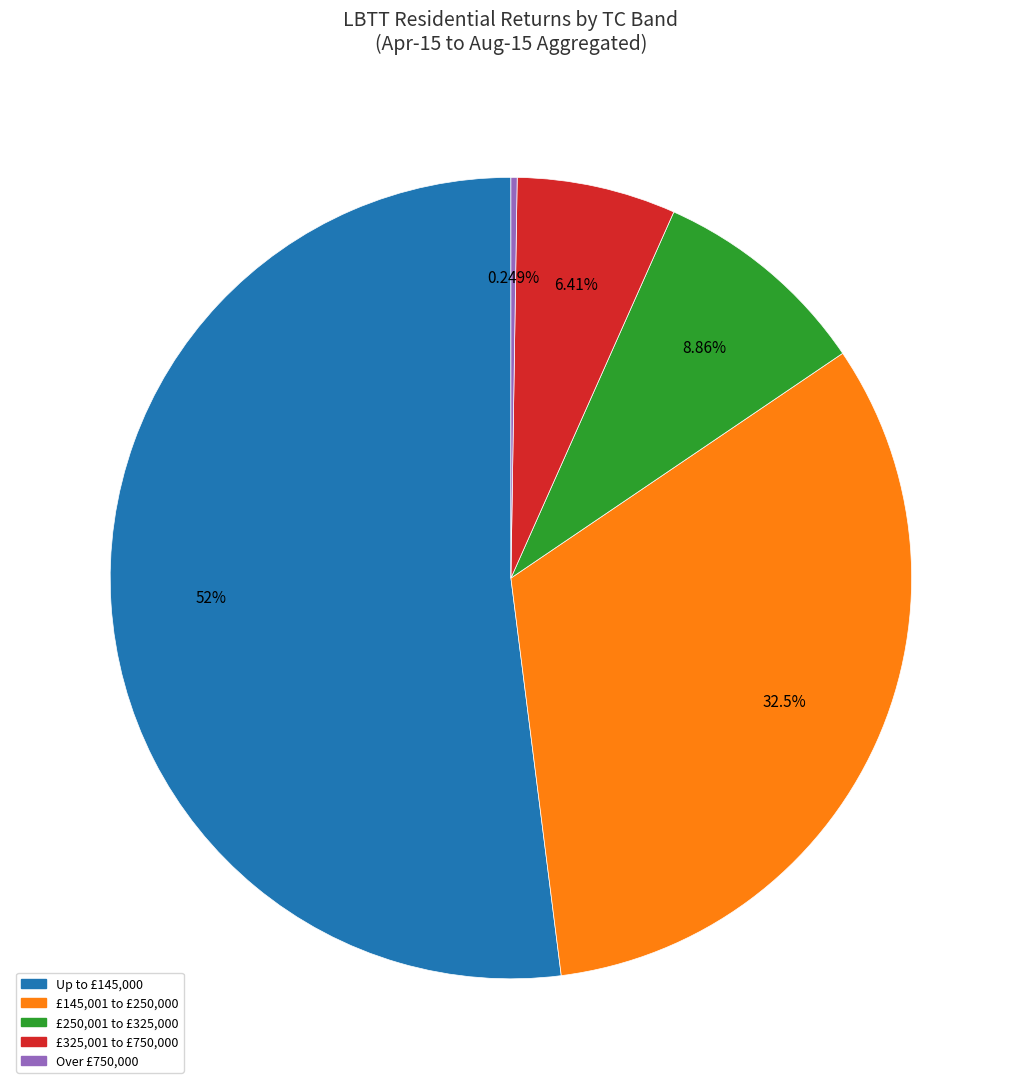

Which category accounts for the majority?

Up to £145,000